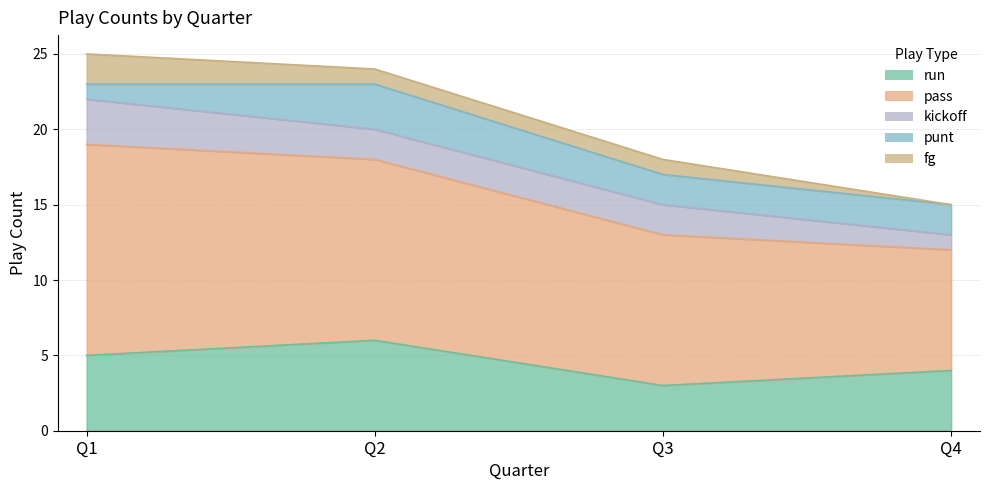

How many lines are shown in the chart?

5